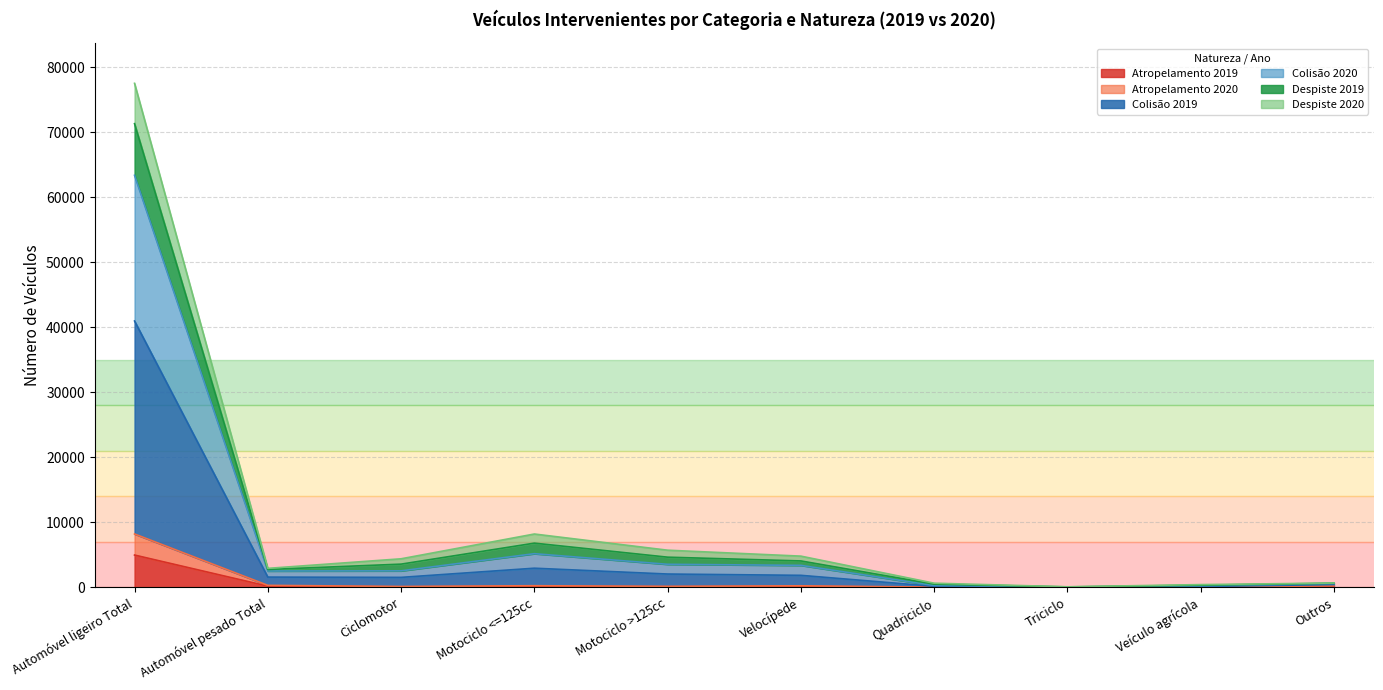

Which category has the highest value in the Atropelamento 2019 series?

Automóvel ligeiro Total